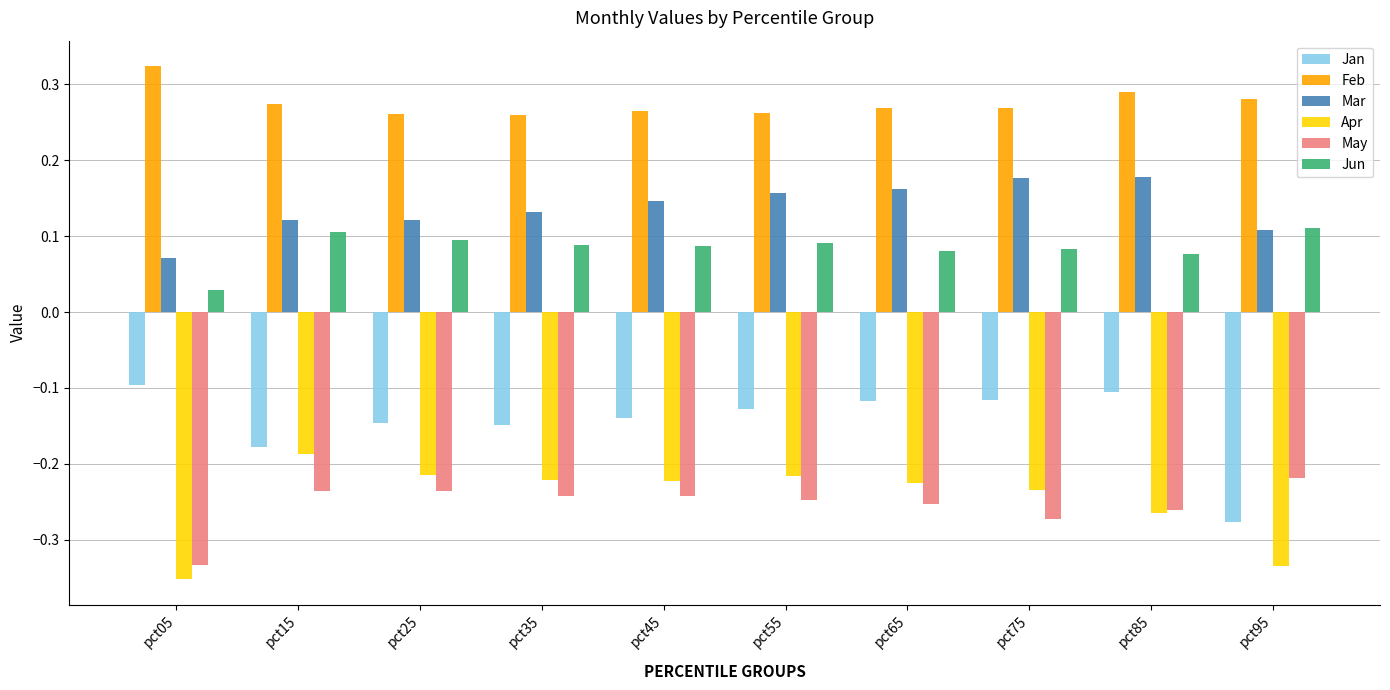

At which label does Feb reach its peak?

pct05